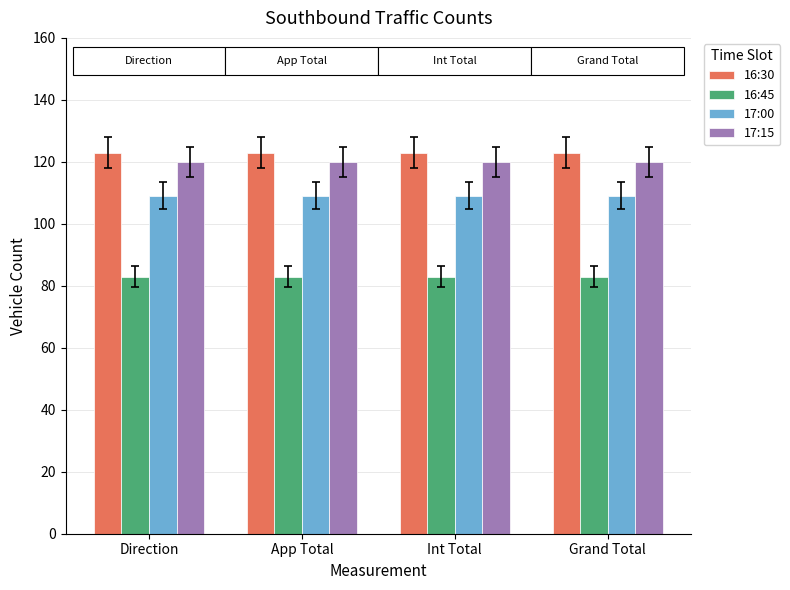

What is the spread (max minus min) of values at Int Total?

40